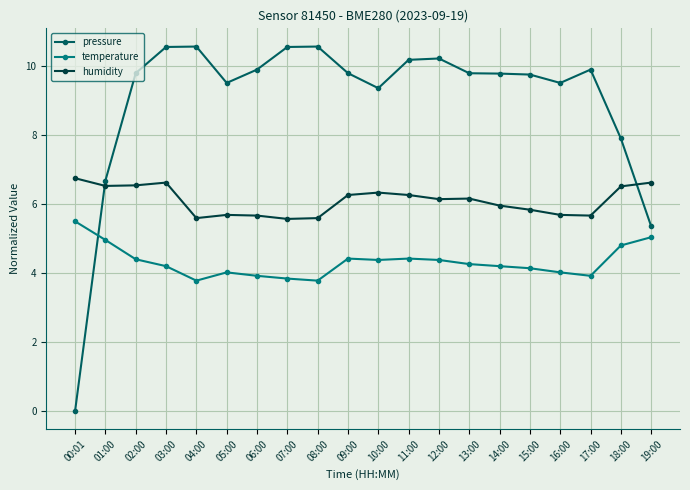

What is the average value of the pressure series?

9.0